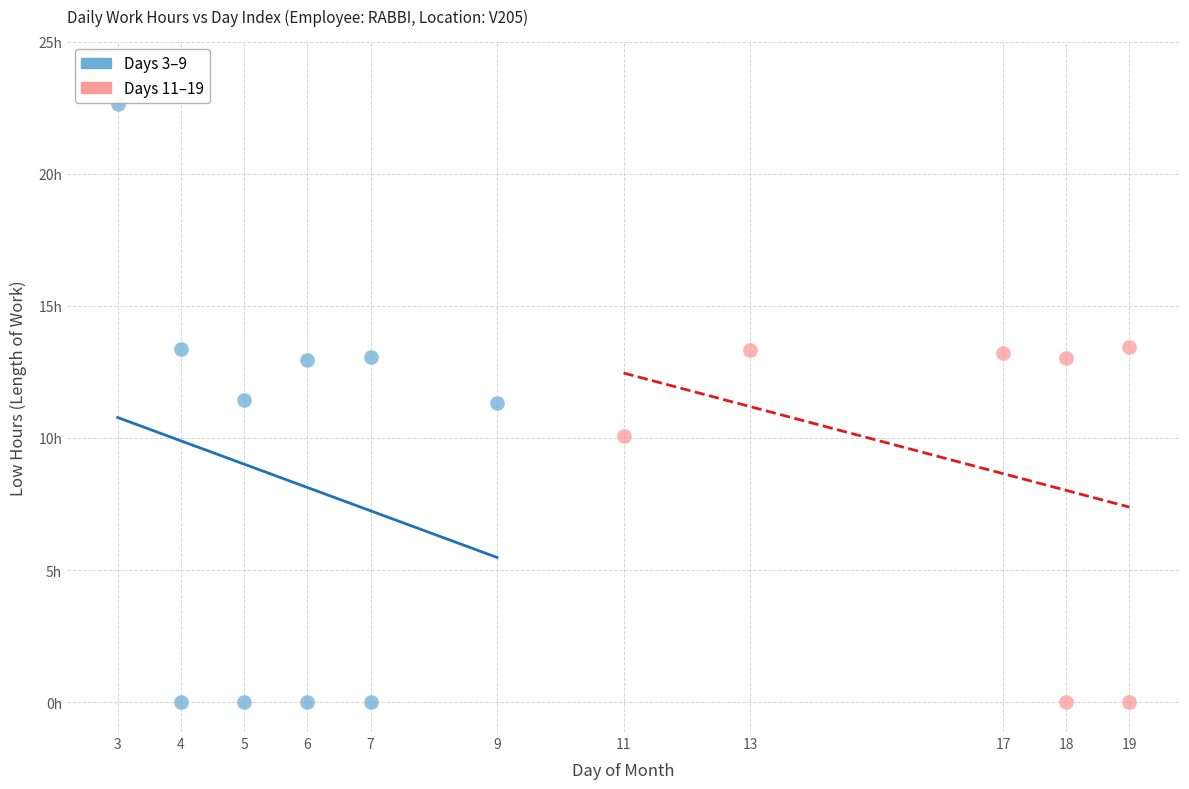

Which series contains the highest Y value?

Days 3–9